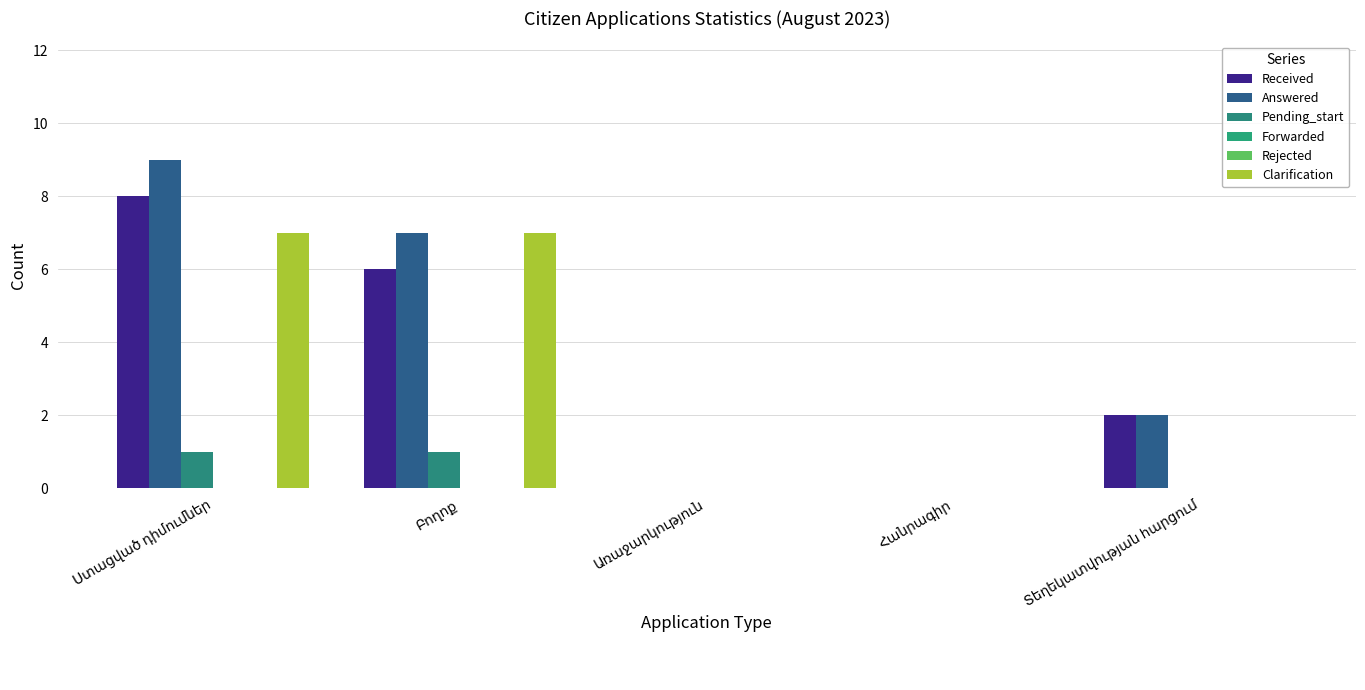

True or false: Clarification has a value of 3 at Առաջարկություն.

False